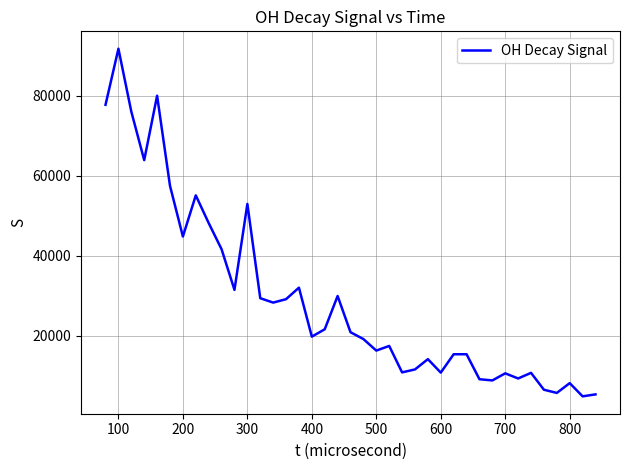

How many lines are shown in the chart?

1